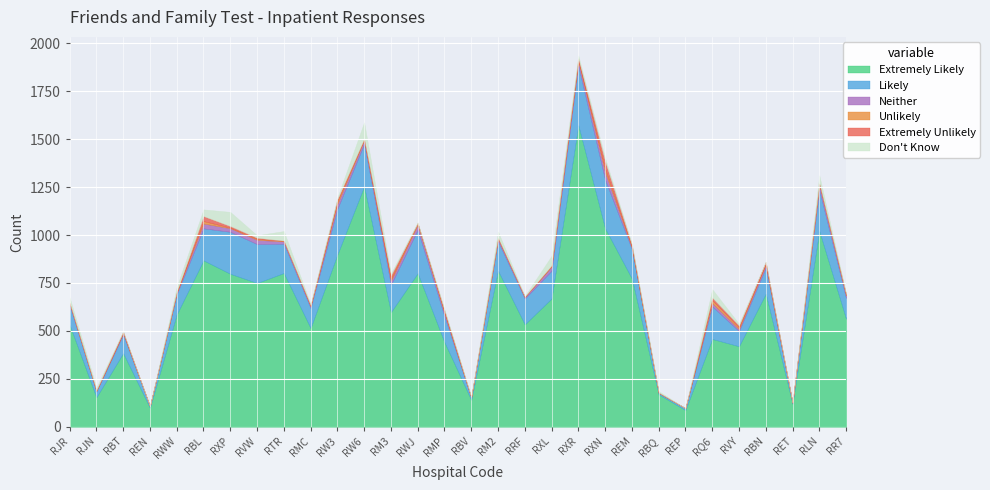

Where is Neither nearest to the value 19?

RXP